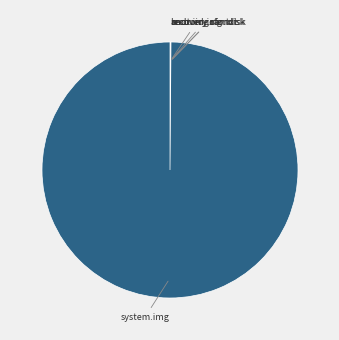

Does any single category account for the majority?

Yes